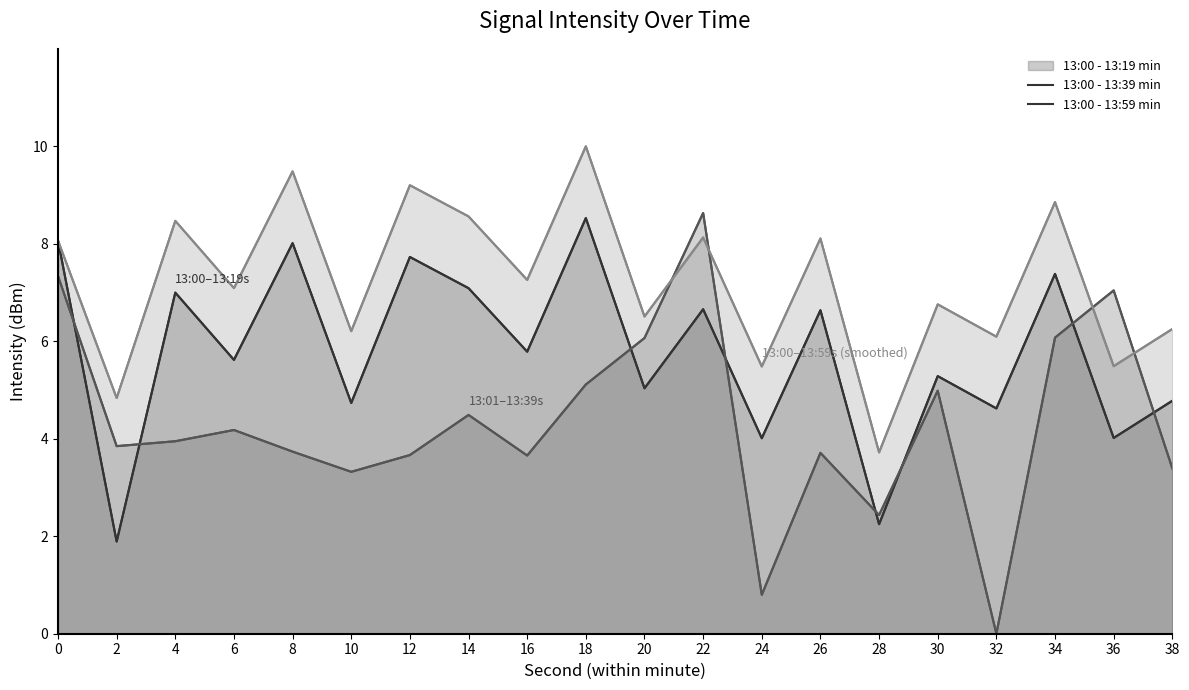

What is the average value of the 13:00 - 13:19 min series?

5.8